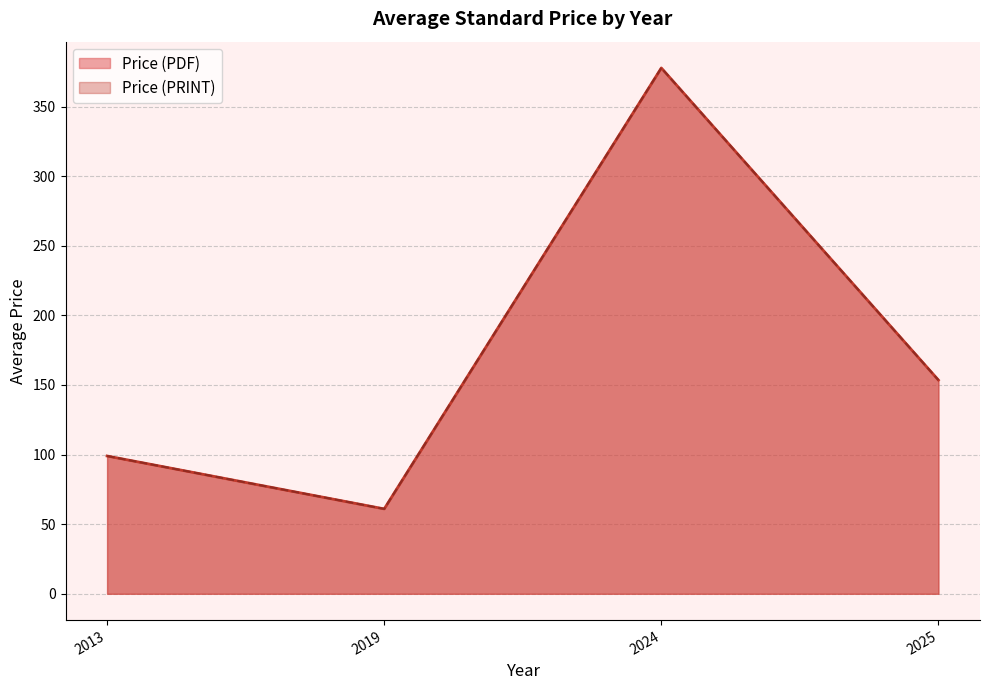

Does the chart have visible grid lines?

Yes